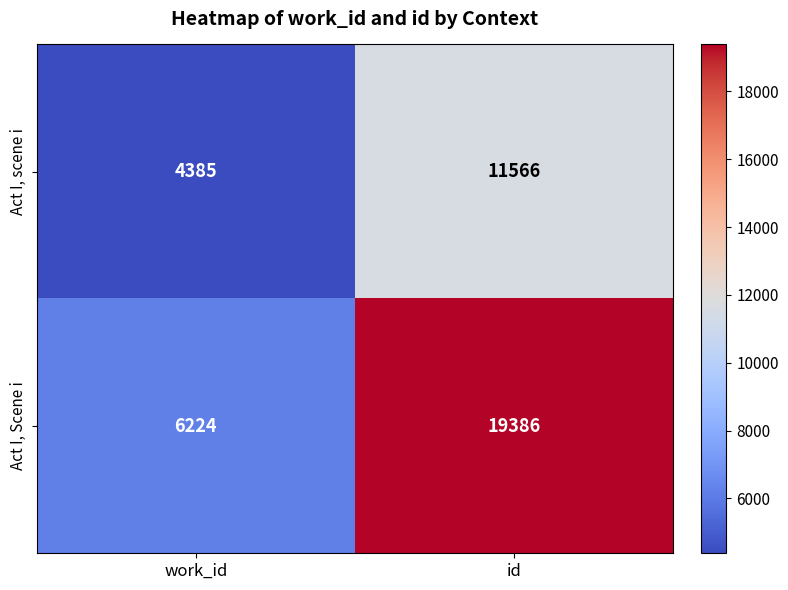

At which category is the sum across all series the highest?

id